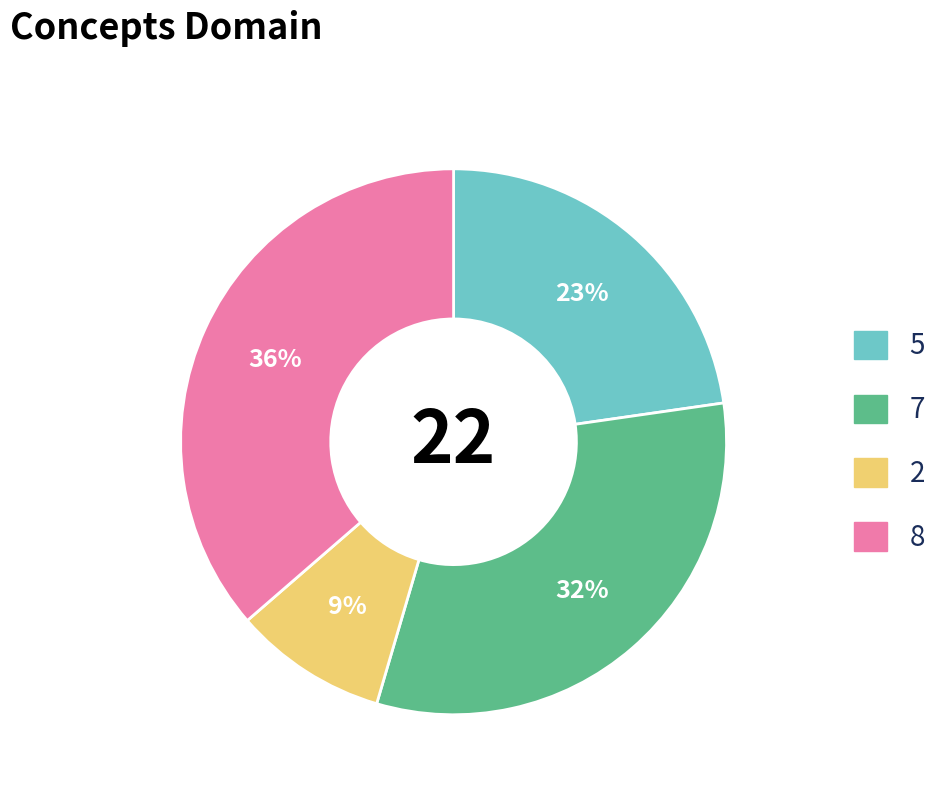

How many segments does this pie chart have?

4